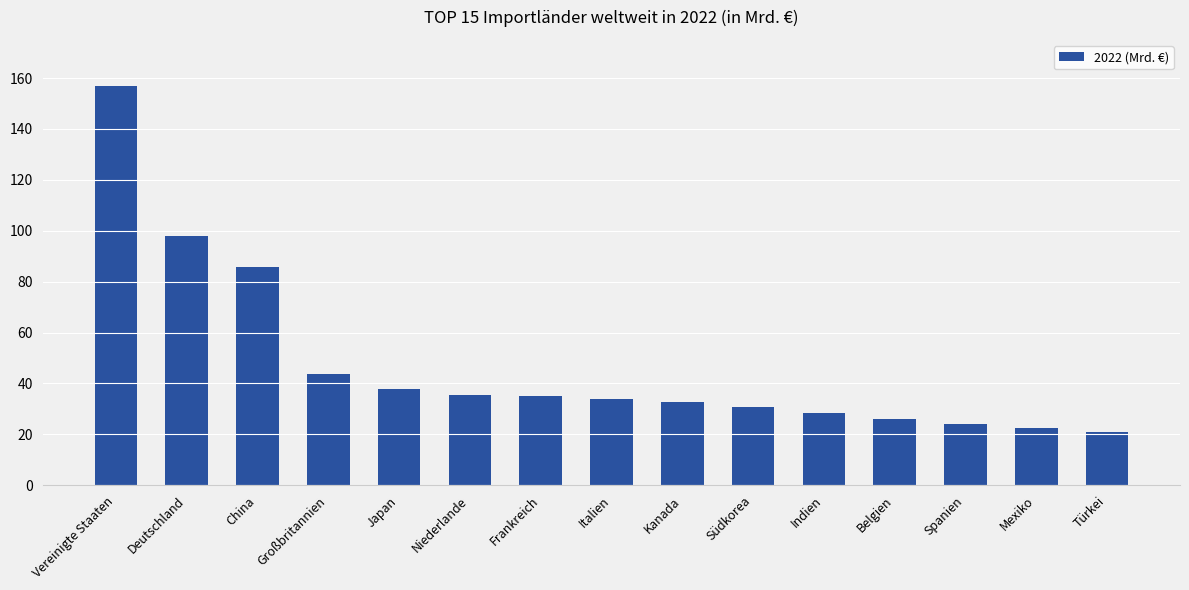

What is the maximum value shown in the chart?

157.0